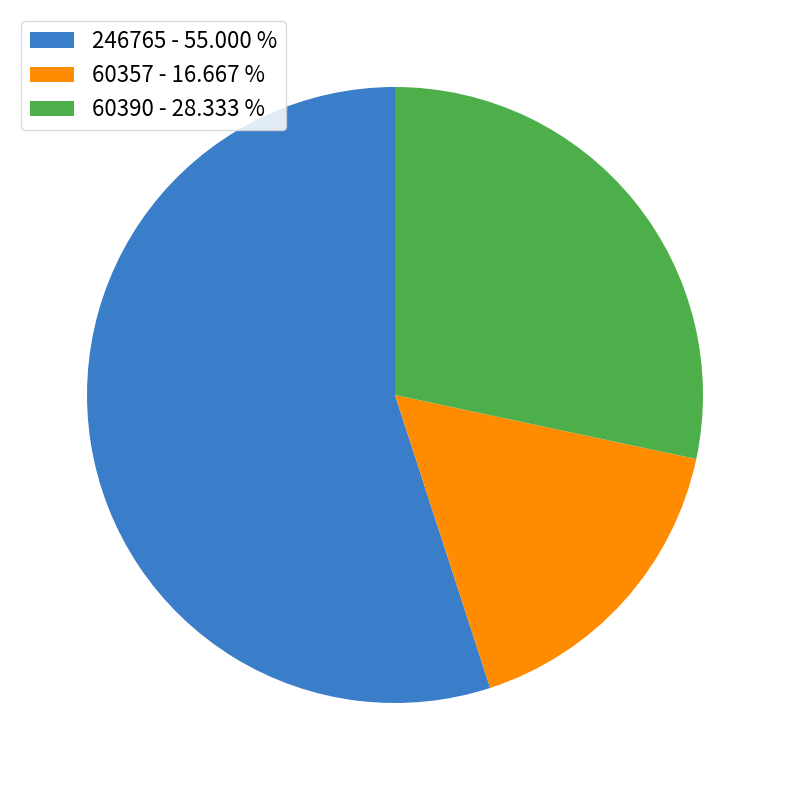

True or false: 60390 accounts for 28% of the total.

True